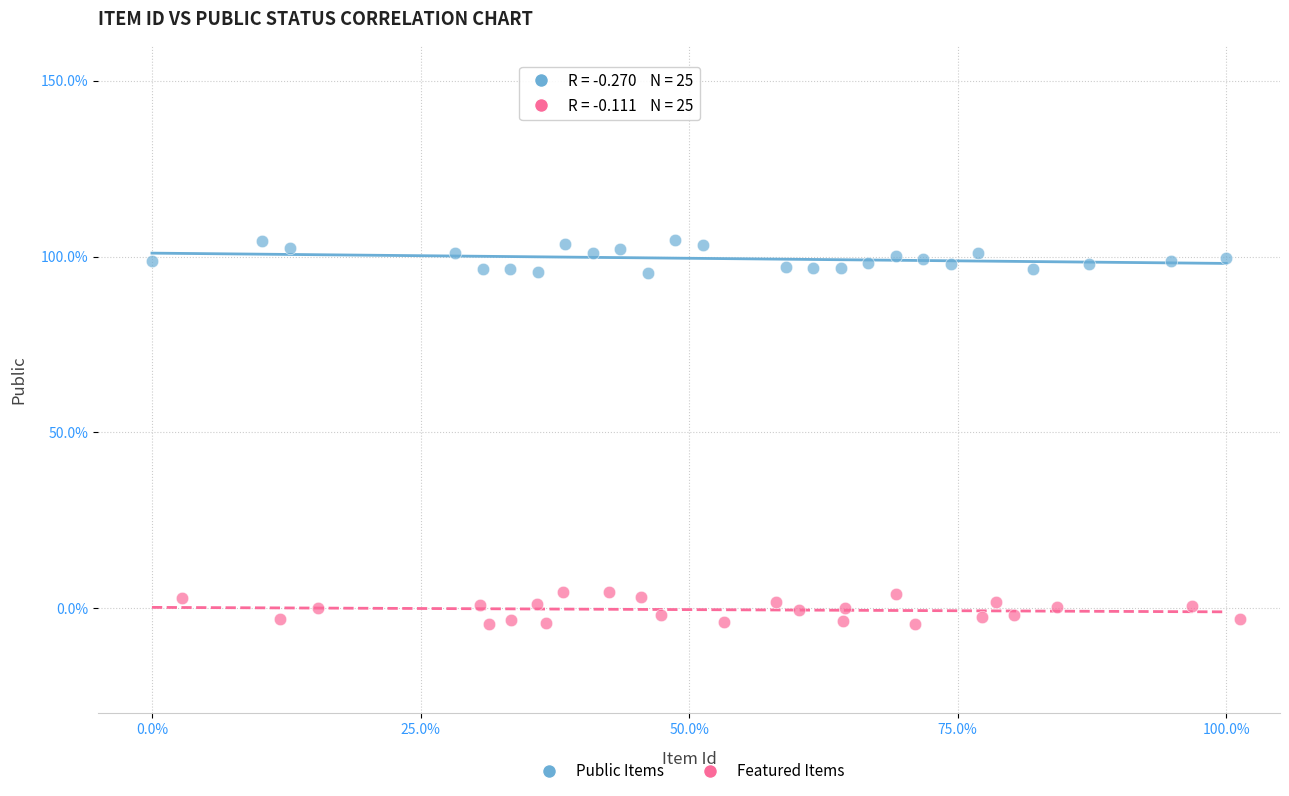

What are all the series names shown in the legend?

Public Items, Featured Items